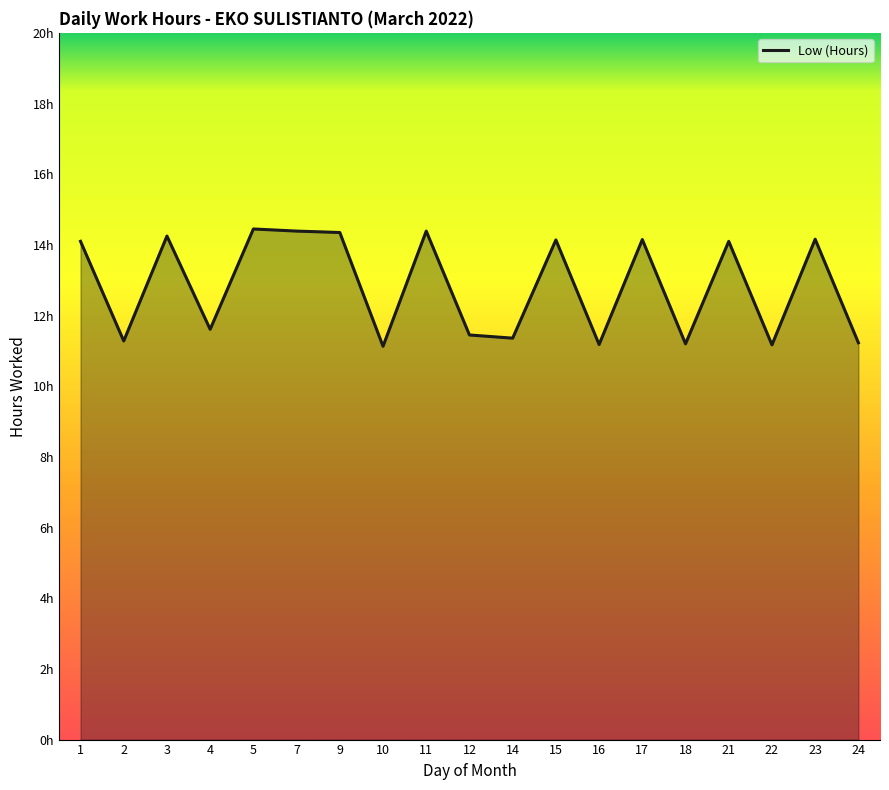

How many distinct data groups are displayed?

1